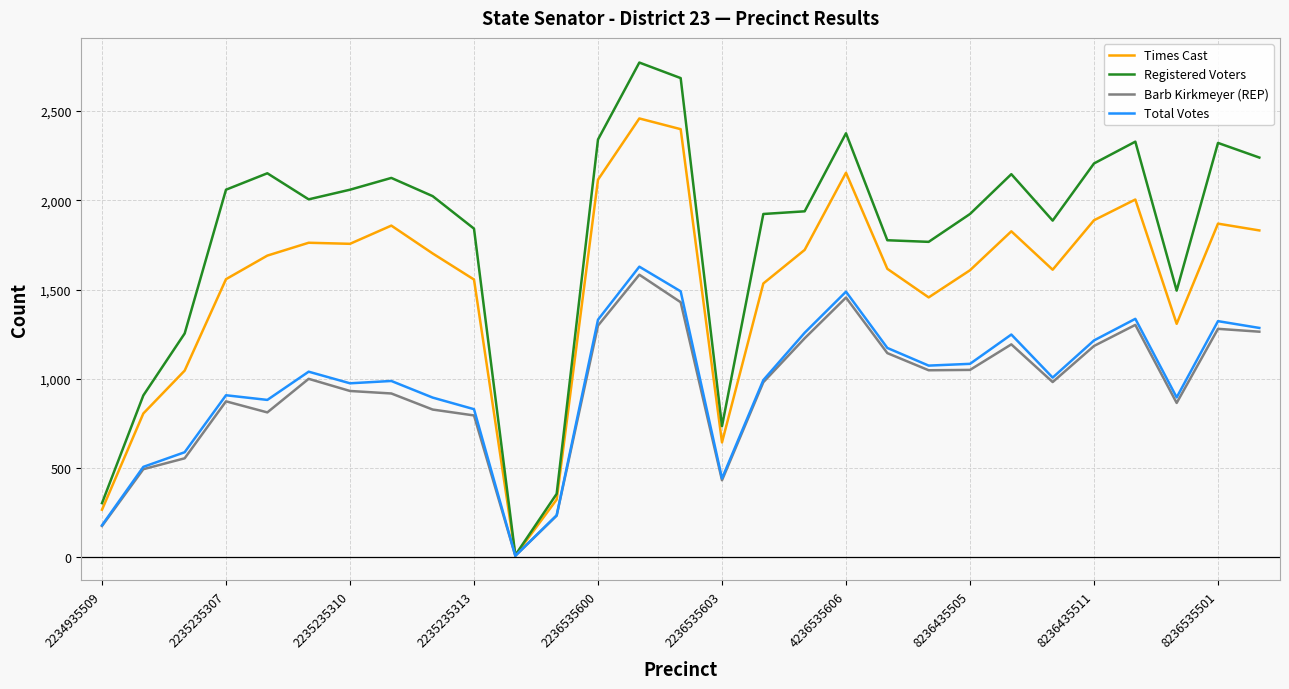

Does the chart have visible grid lines?

Yes